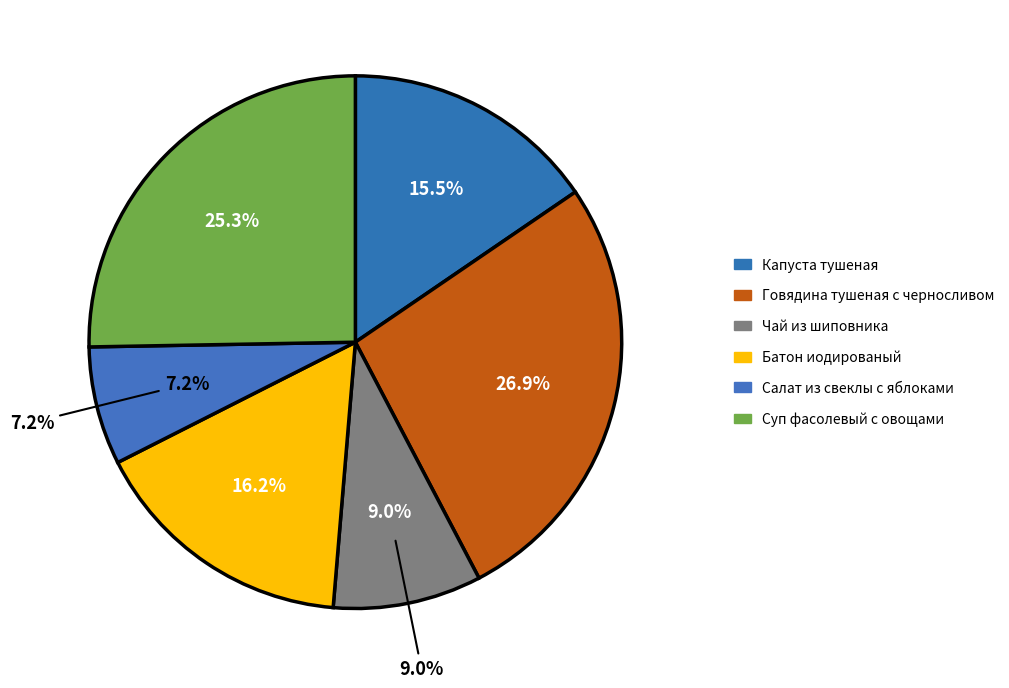

What percentage is the Суп фасолевый с овощами slice, to the nearest percent?

25%